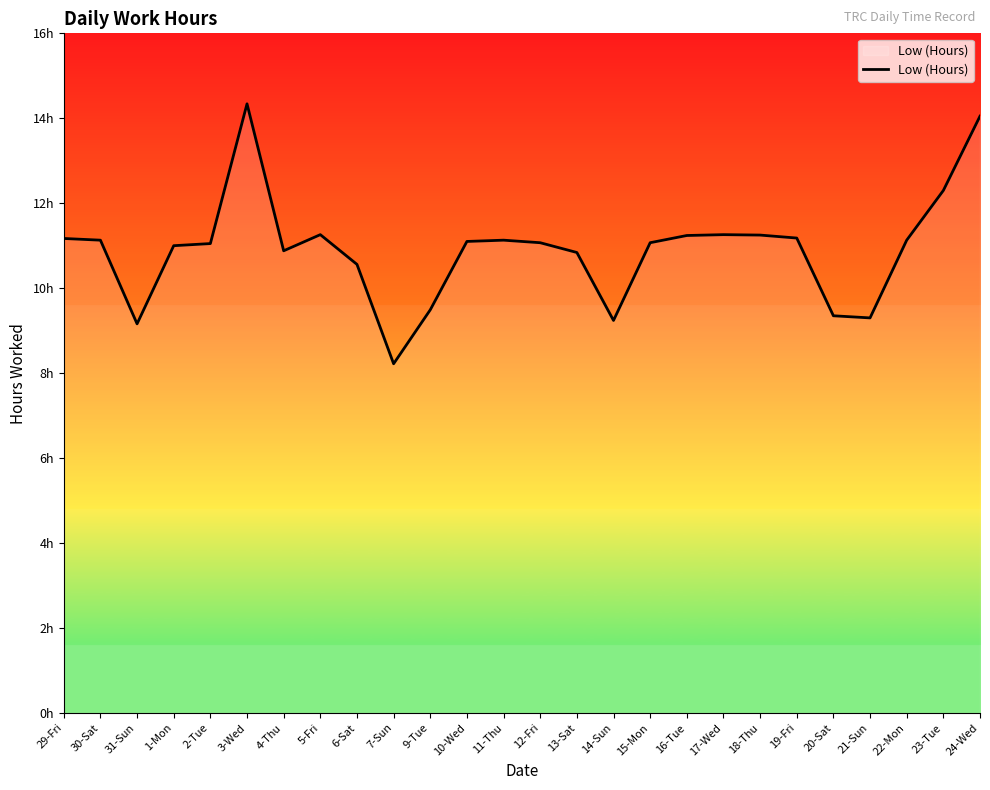

Is this an area chart (filled region under the line)?

Yes